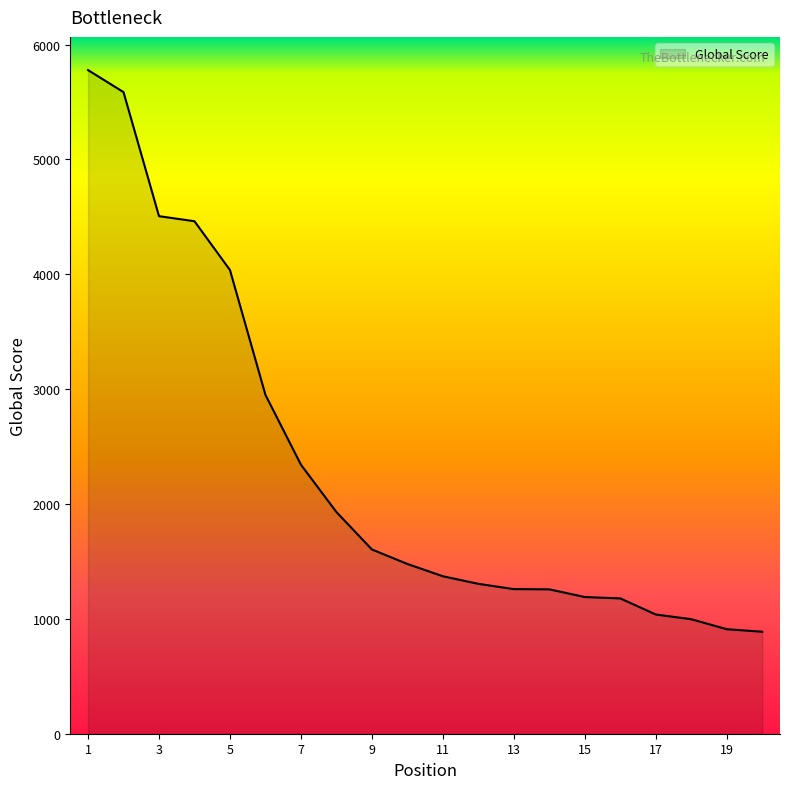

What is the minimum value shown in the chart?

888